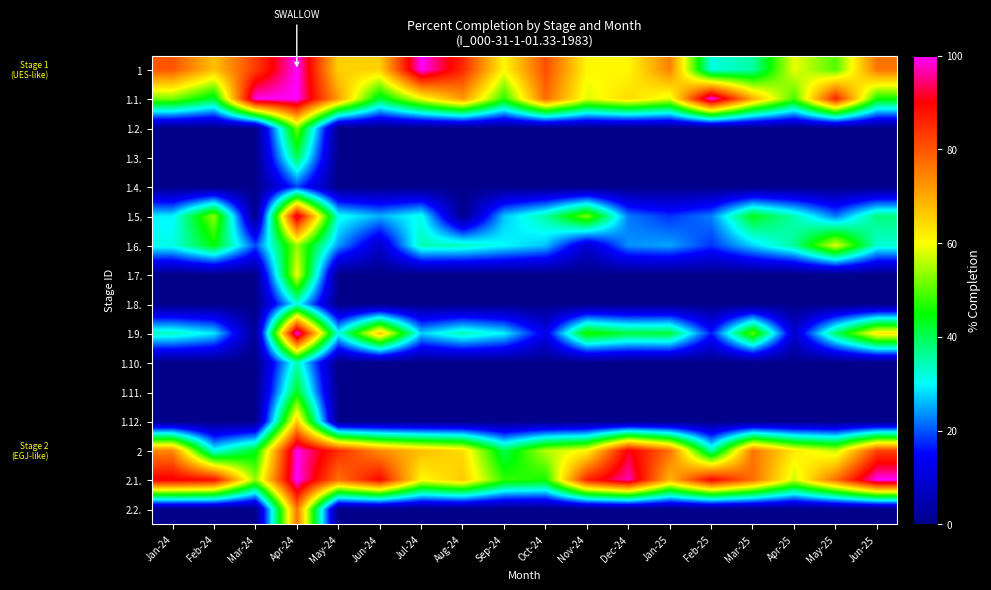

Which label corresponds to the largest value in the chart?

Apr-24